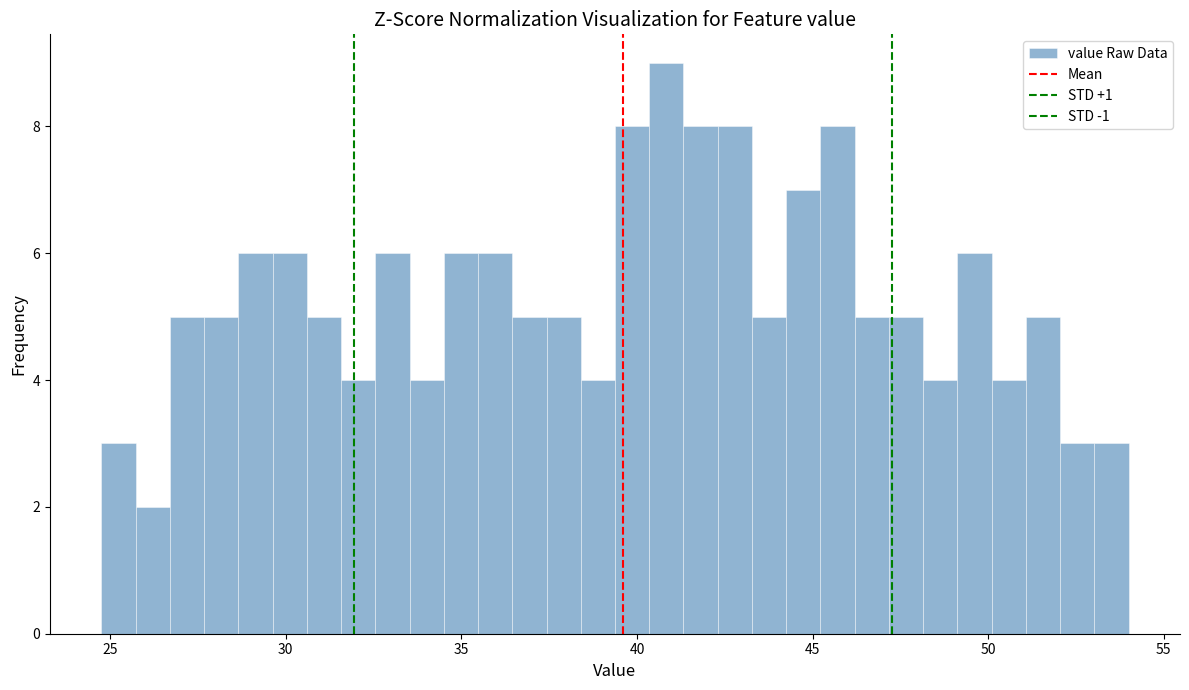

Around what value on the x-axis is the tallest bar? Give the approximate position of its centre, as read against the axis.

41.0